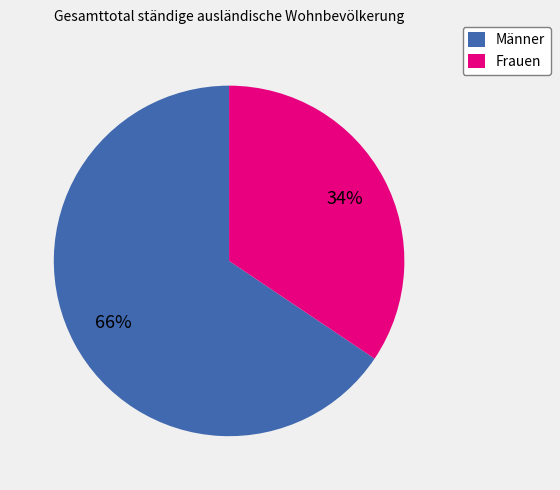

How many segments does this pie chart have?

2